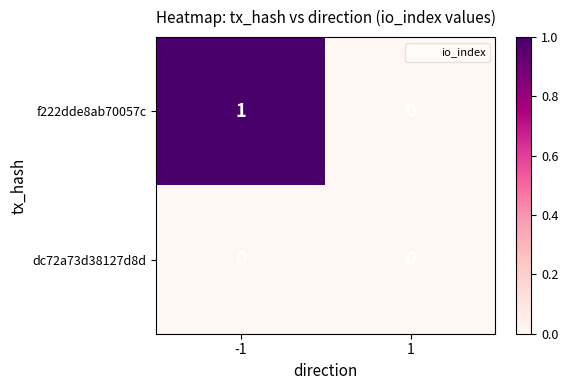

Reading right to left, what are all the values shown in this chart?

f222dde8ab70057c: 0	1
dc72a73d38127d8d: 0	0